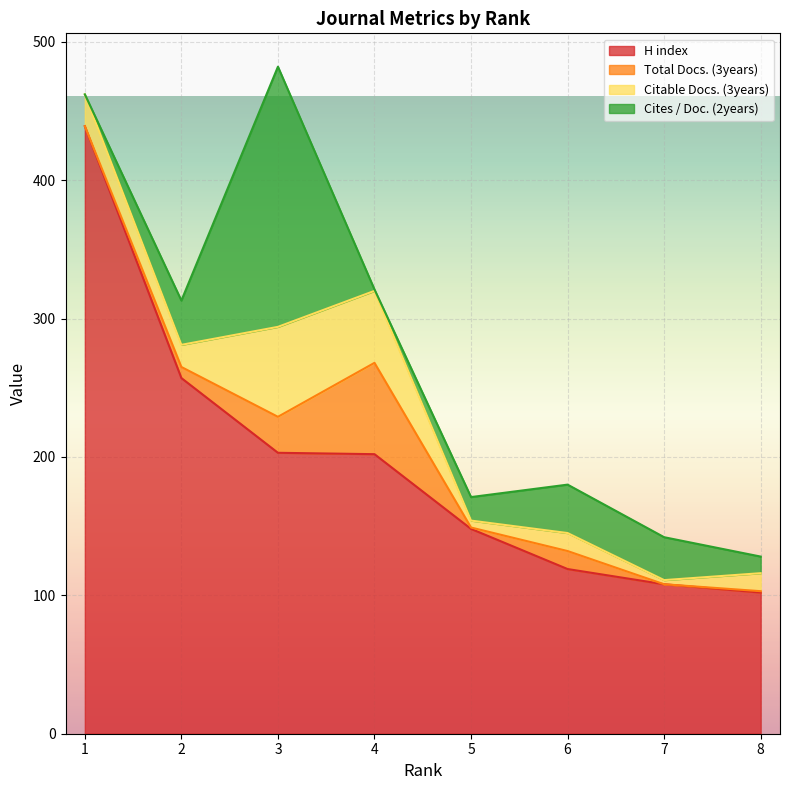

Reading right to left, transcribe all the data shown in this chart.

H index: 102	108	119	148	202	203	257	439
Total Docs. (3years): 1	0	13	1	66	26	8	0
Citable Docs. (3years): 13	3	13	5	52	65	16	23
Cites / Doc. (2years): 12	31	35	17	1	188	32	0